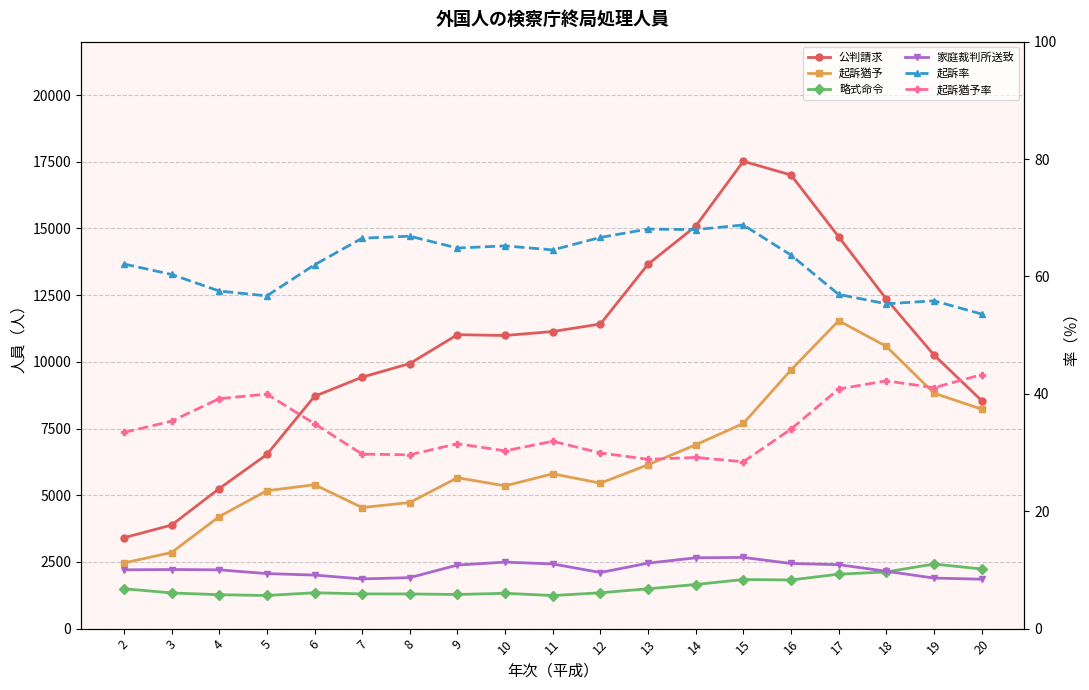

Is it true that 略式命令 equals 2360.2 at 10?

False